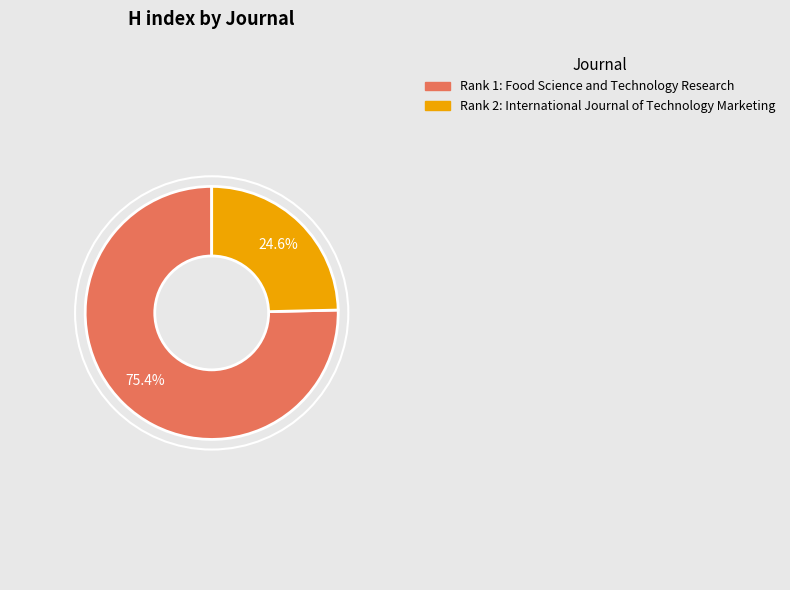

Is there a majority slice in this chart?

Yes